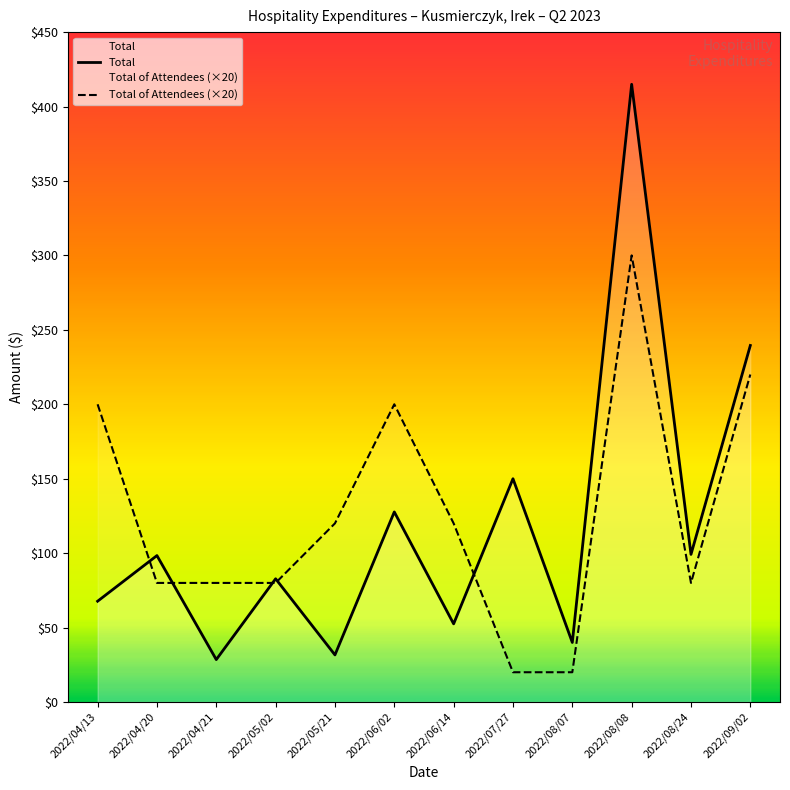

What is the difference between the maximum and minimum values in the Total of Attendees (×20) series?

280.0